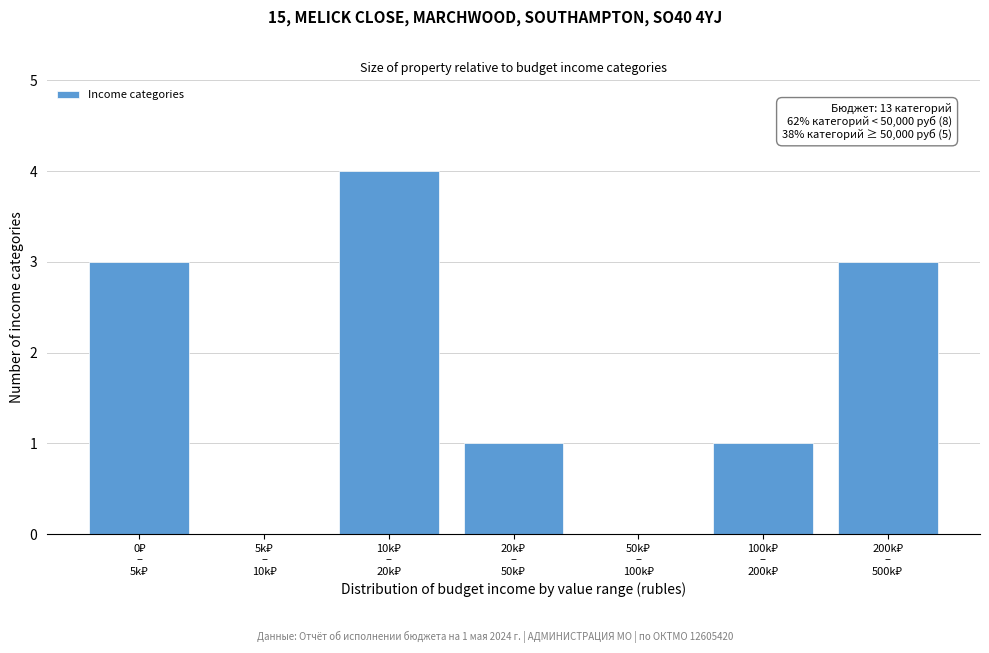

What is the sum of all values?

12